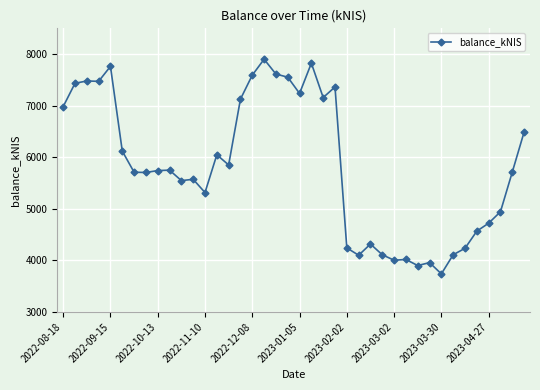

Does the chart display data point markers on the line(s)?

Yes